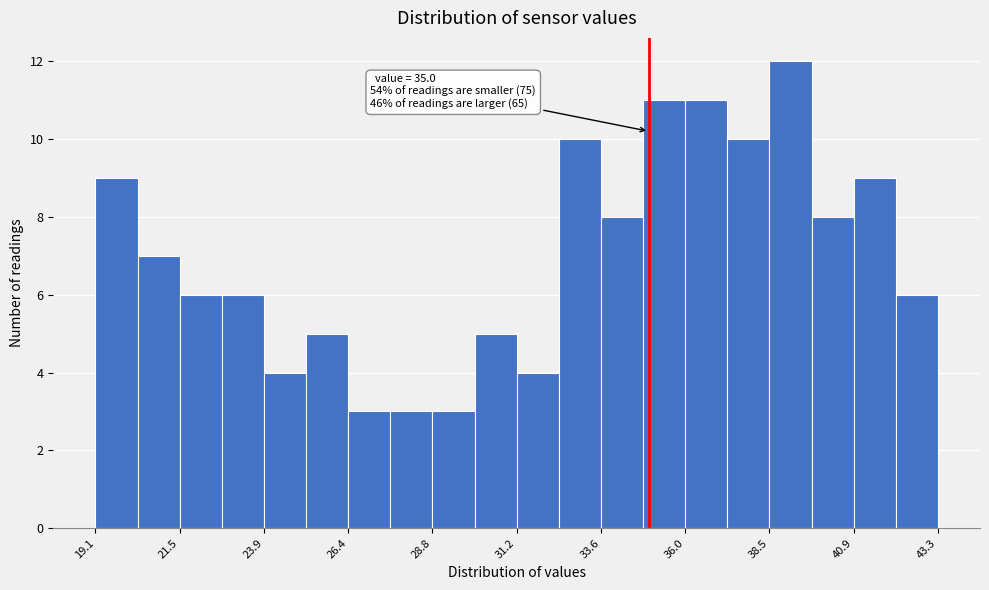

Around what value on the x-axis is the tallest bar? Give the approximate position of its centre, as read against the axis.

39.0